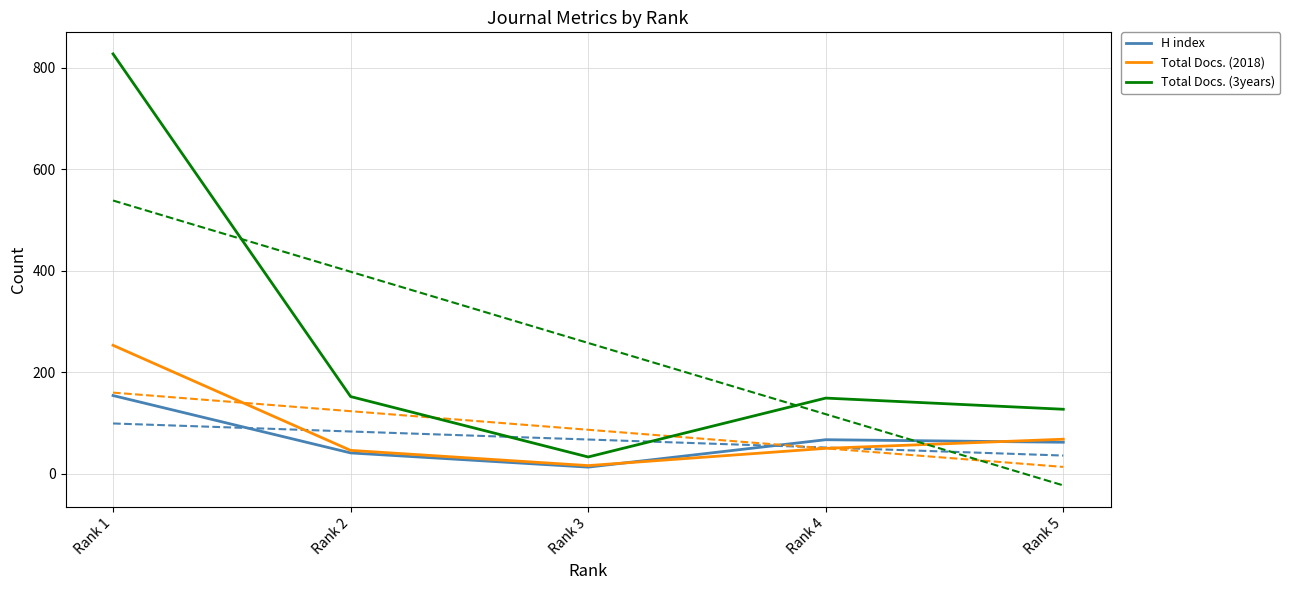

At which category is the sum across all series the highest?

Rank 1